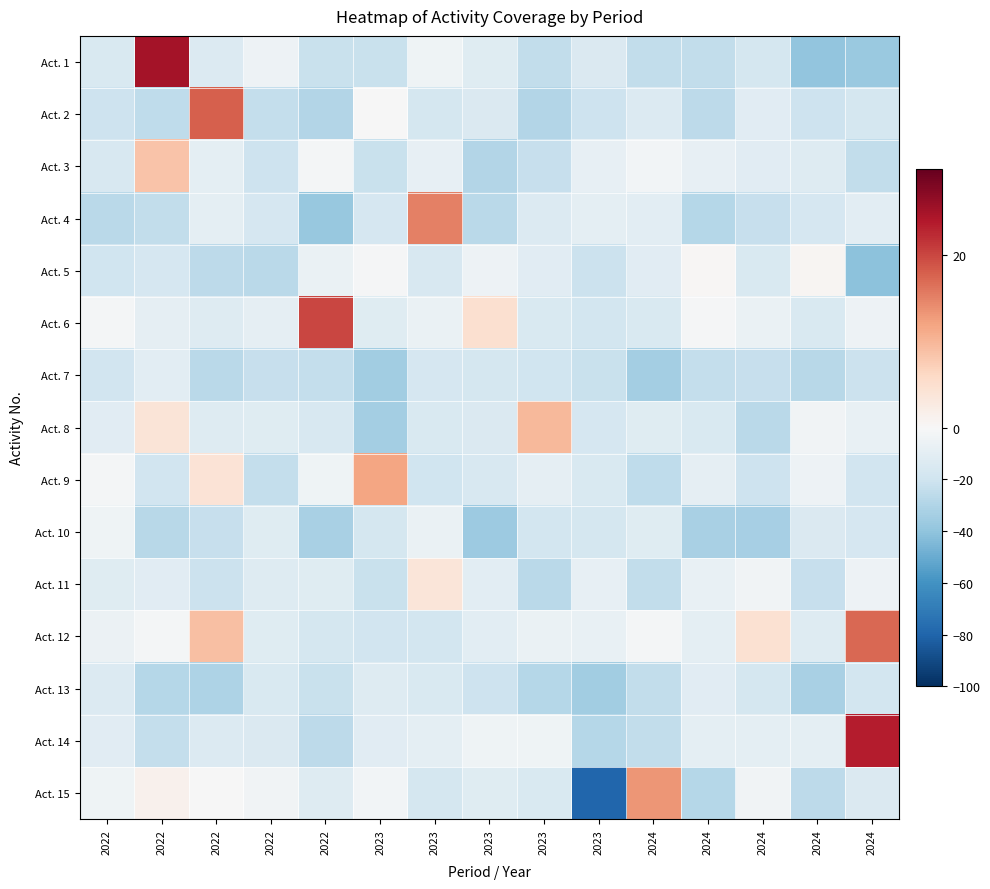

Between 2024 and 2024, which is larger?

2024